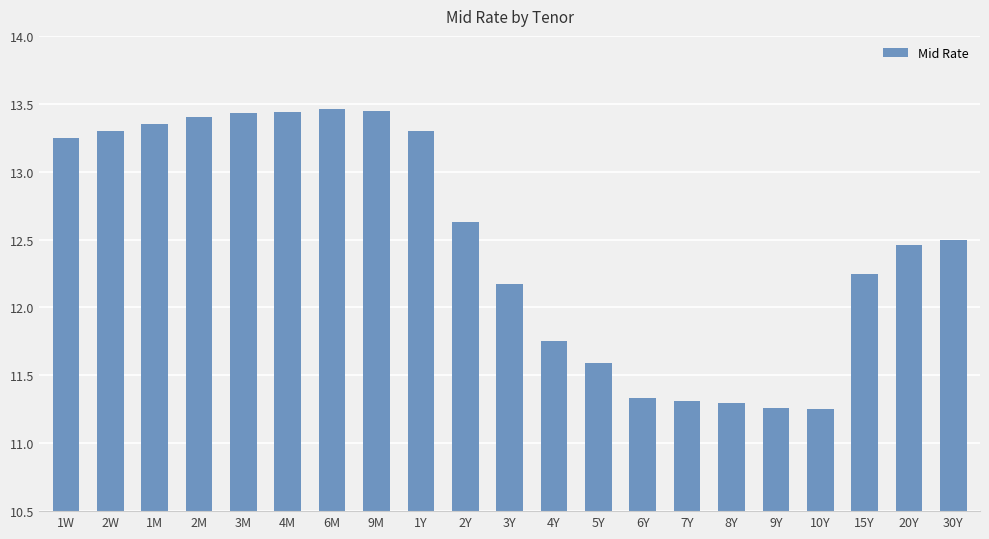

What position from the left is 4Y?

12